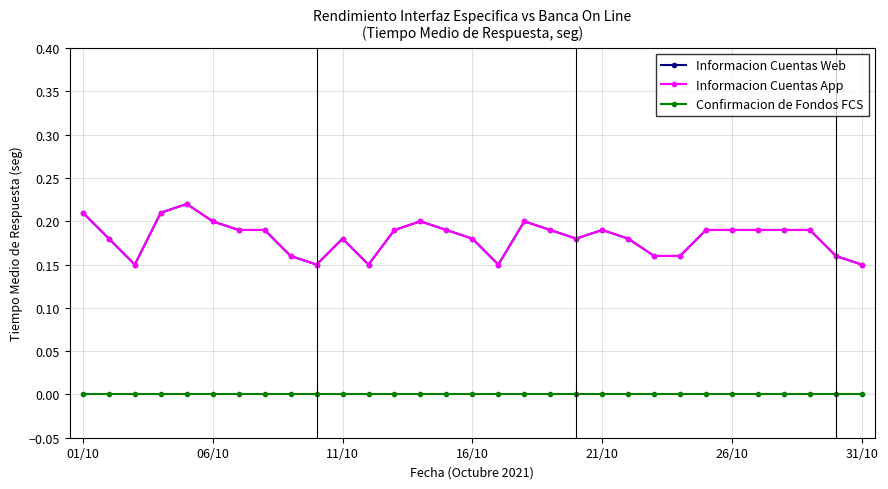

Does the chart have visible grid lines?

Yes